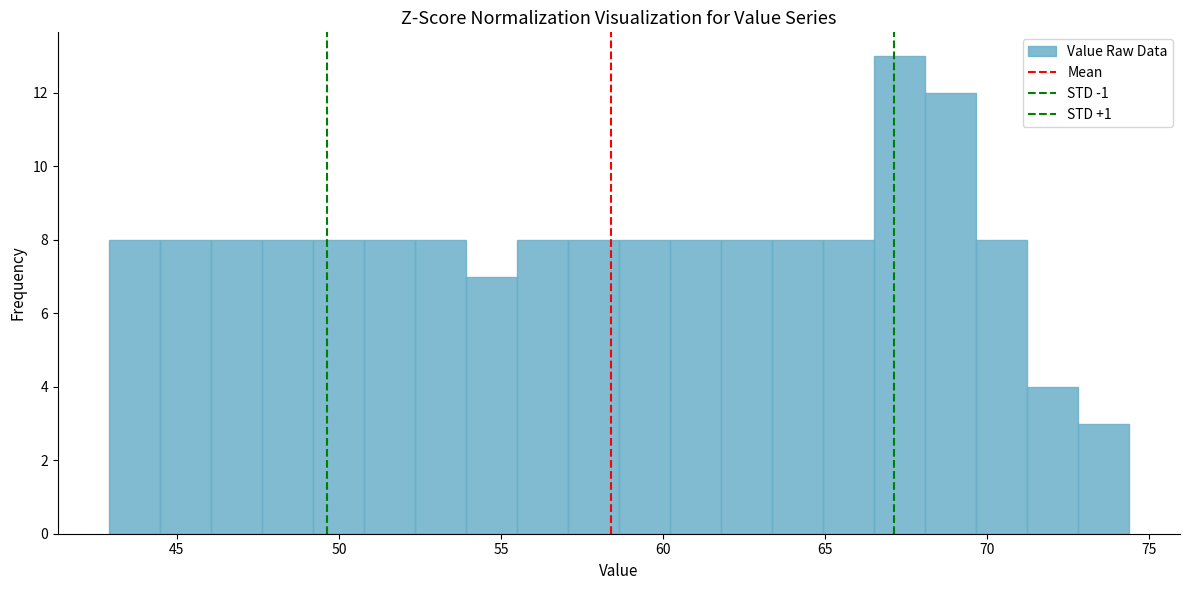

Around what value on the x-axis is the tallest bar? Give the approximate position of its centre, as read against the axis.

67.5